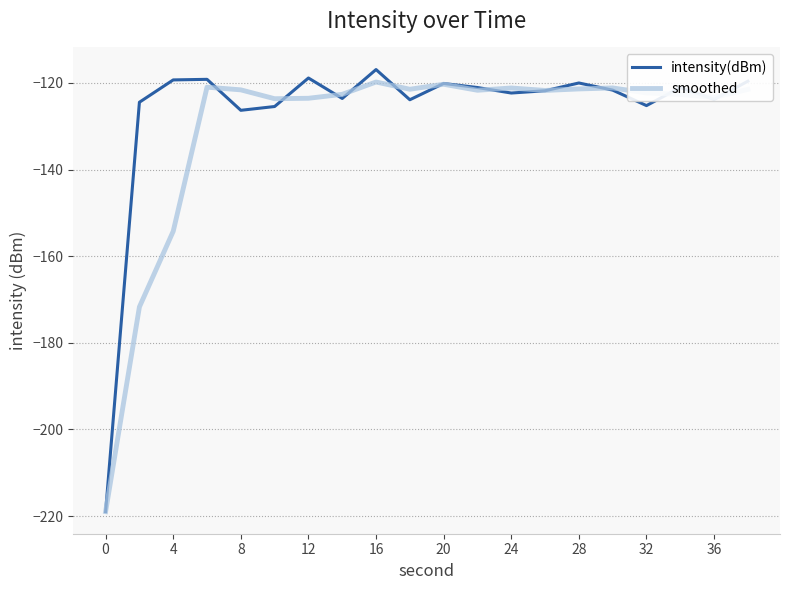

True or false: intensity(dBm) has more than 0 points higher than both neighbors.

True